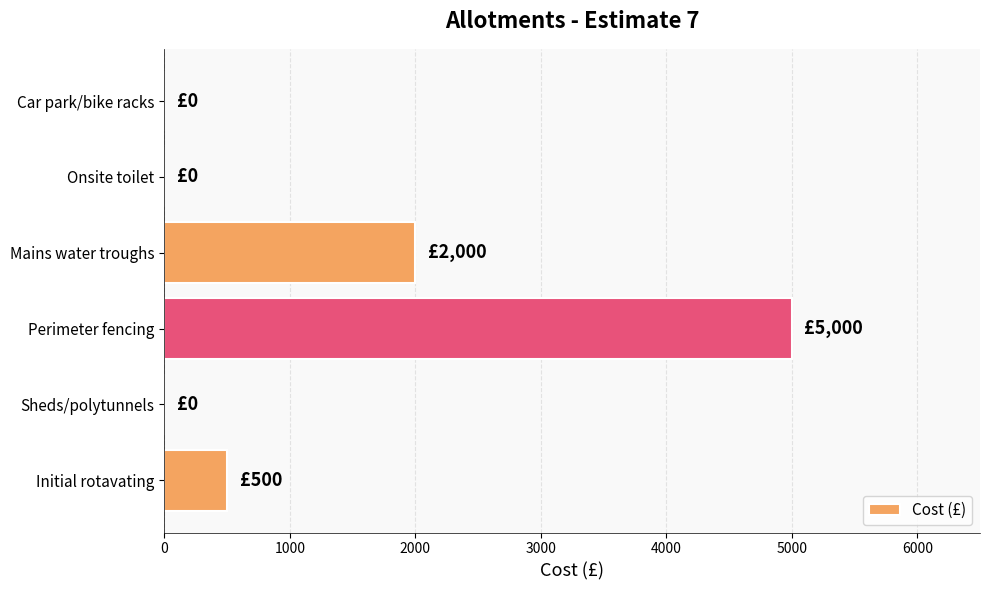

Are the bars grouped side by side (vs. stacked)?

No